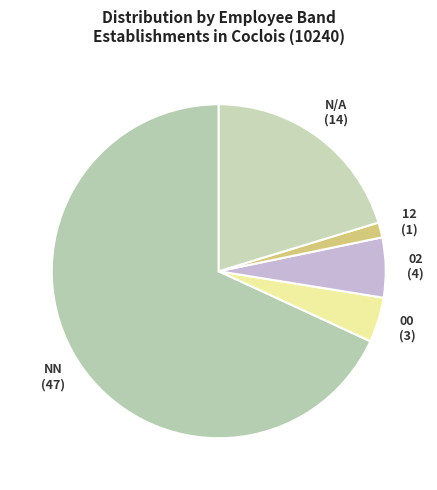

Is NN the majority of the pie?

Yes